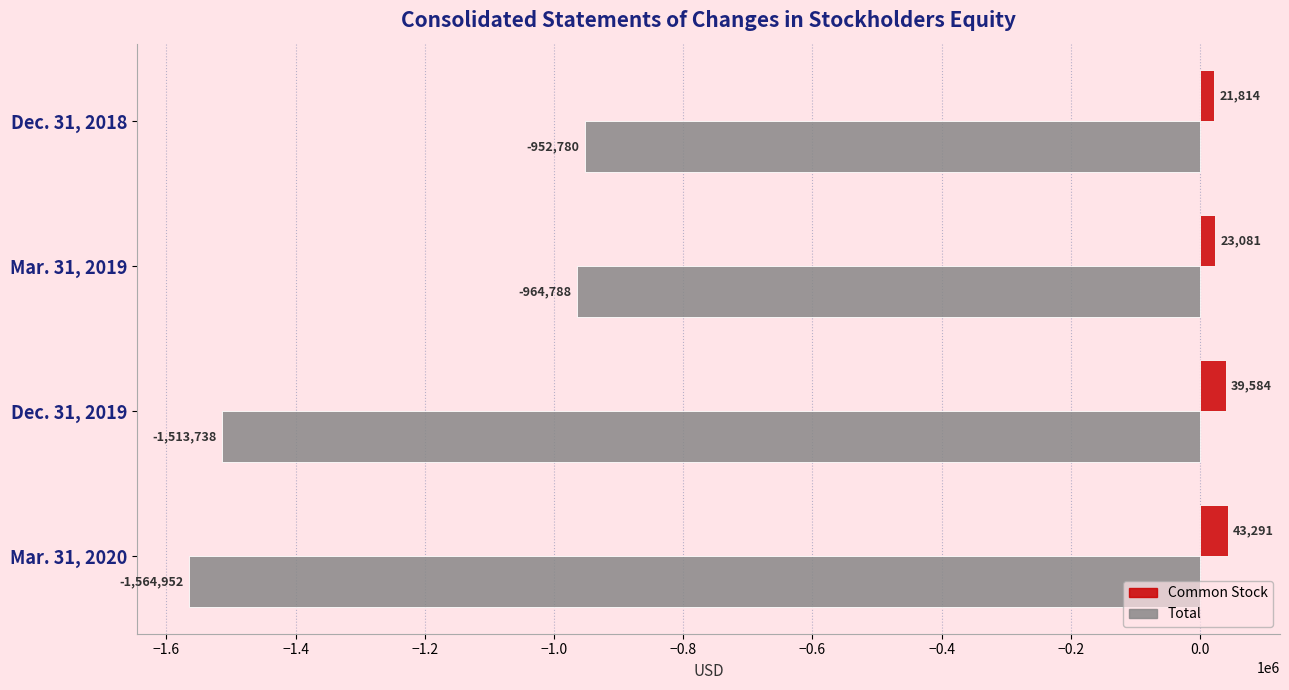

What is the approximate value of Common Stock at Dec. 31, 2019, to the nearest 50?

39600